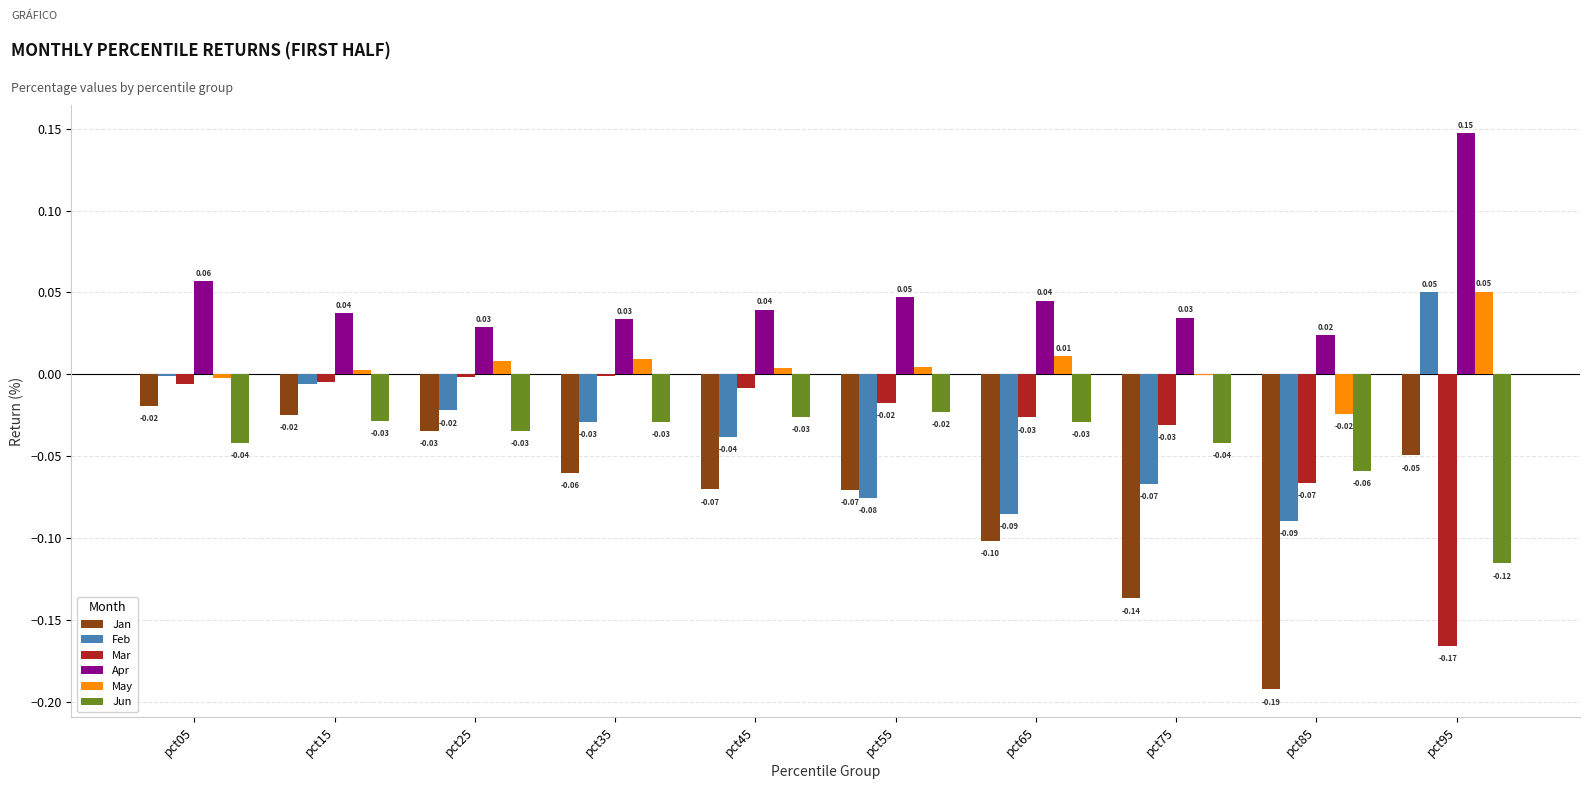

How many groups of bars are there?

10